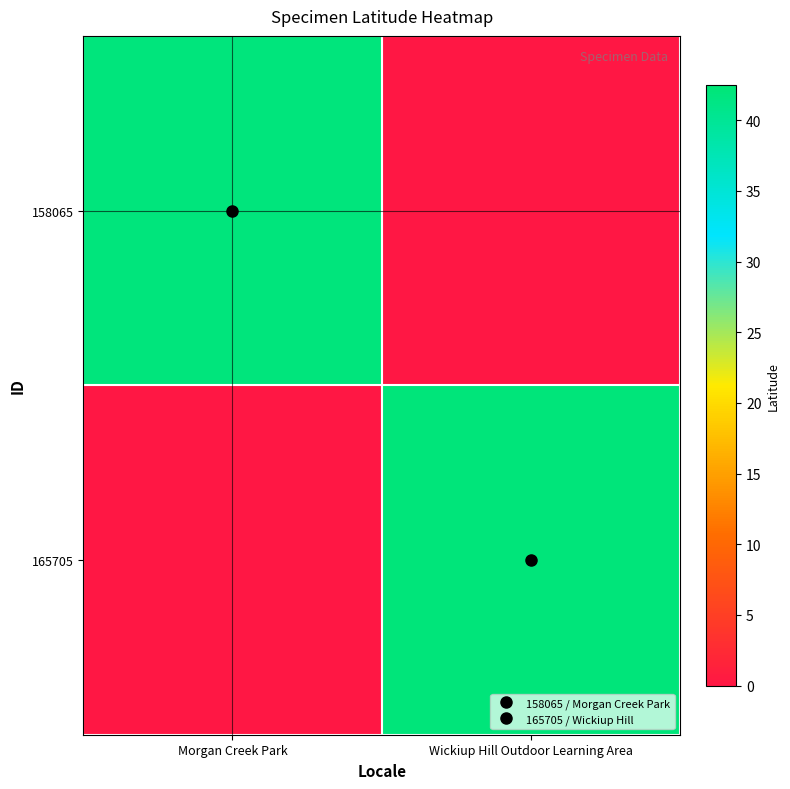

Which has a higher value, Wickiup Hill Outdoor Learning Area or Morgan Creek Park?

Morgan Creek Park